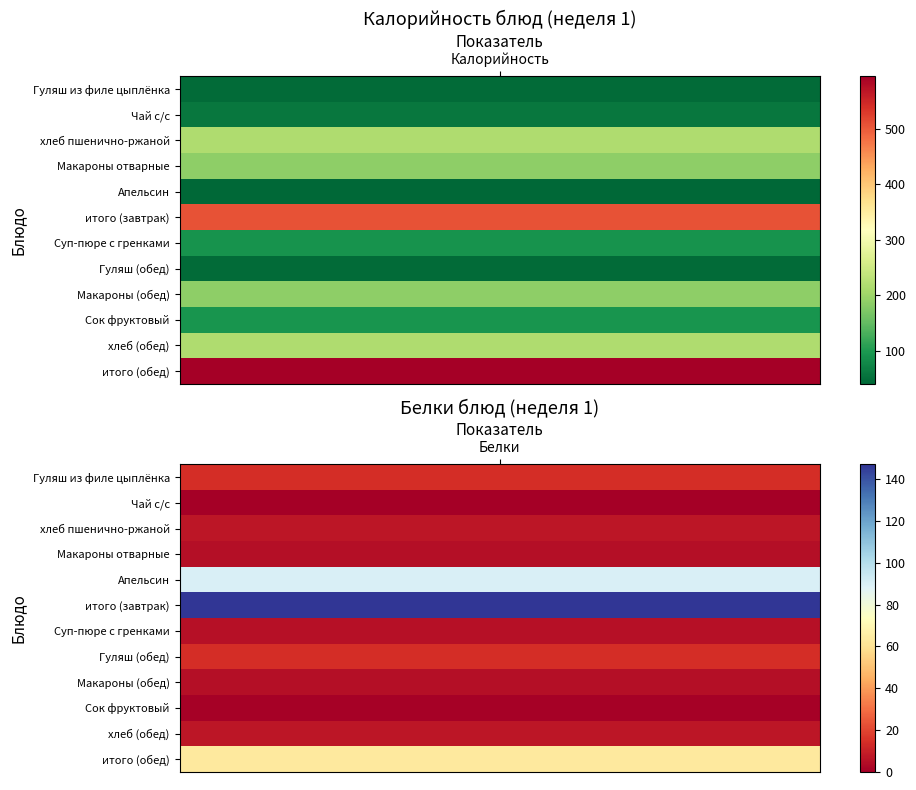

List the labels in order of Калорийность value, largest first.

11, 5, 2, 10, 3, 8, 9, 6, 1, 0, 7, 4